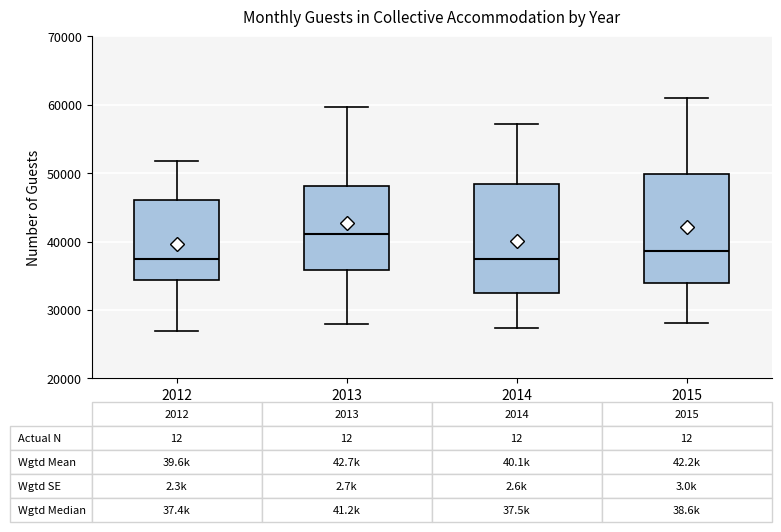

Which box has the highest median line?

2013